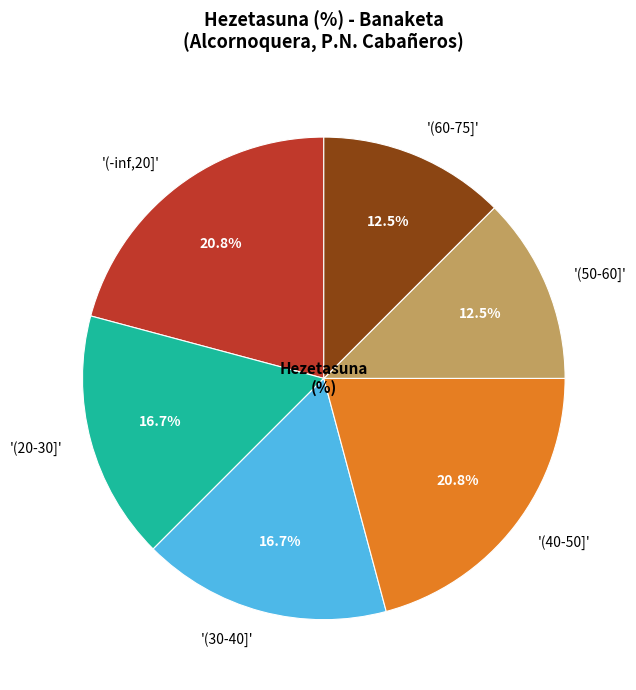

To the nearest percent, what is the average slice percentage?

17%